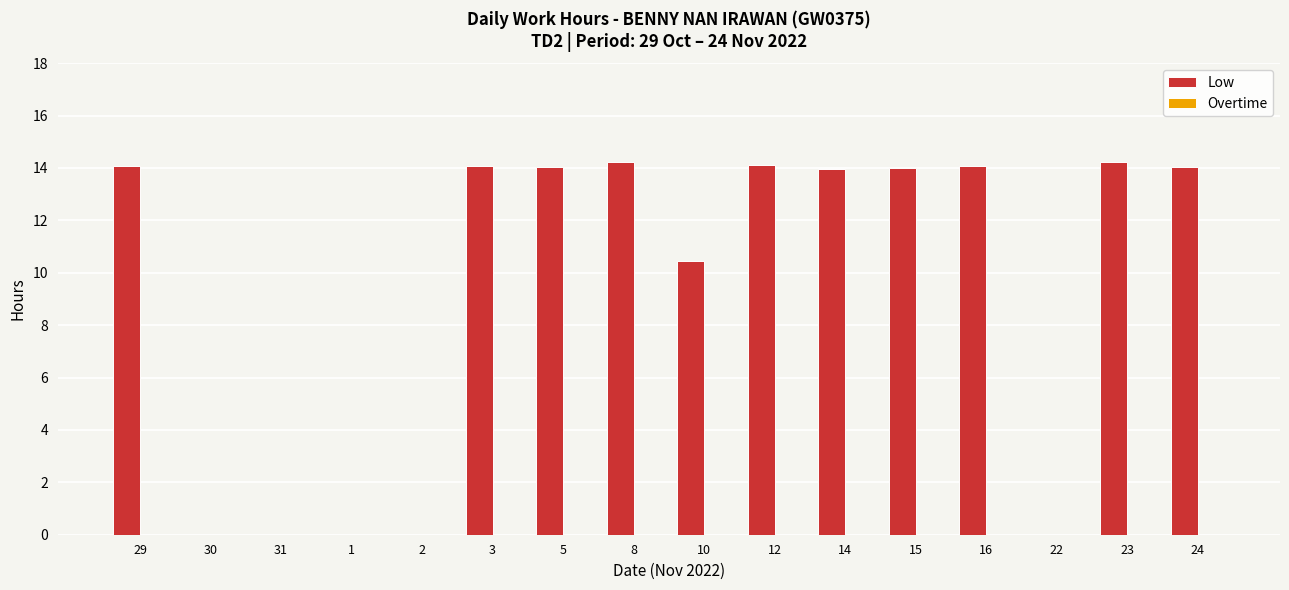

The chart shows a value of 9.3 at 1. True or false?

False